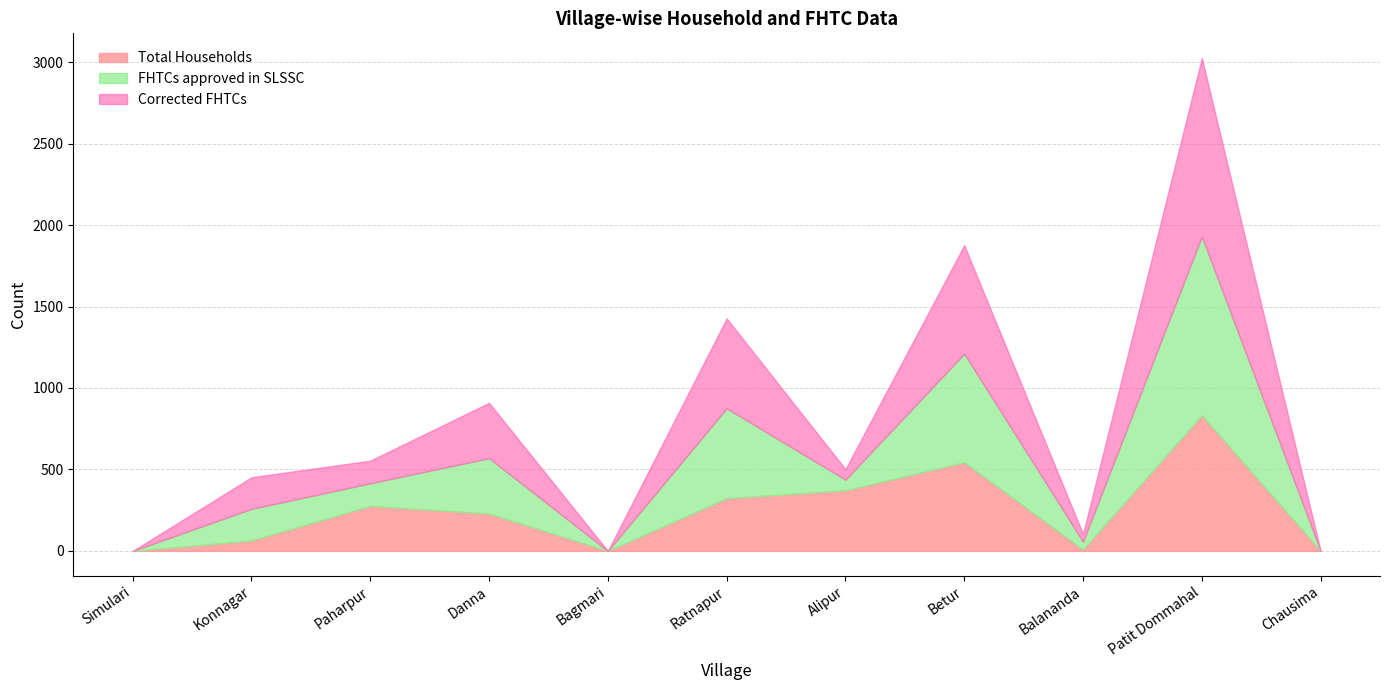

What is the spread (max minus min) of values at Betur?

122